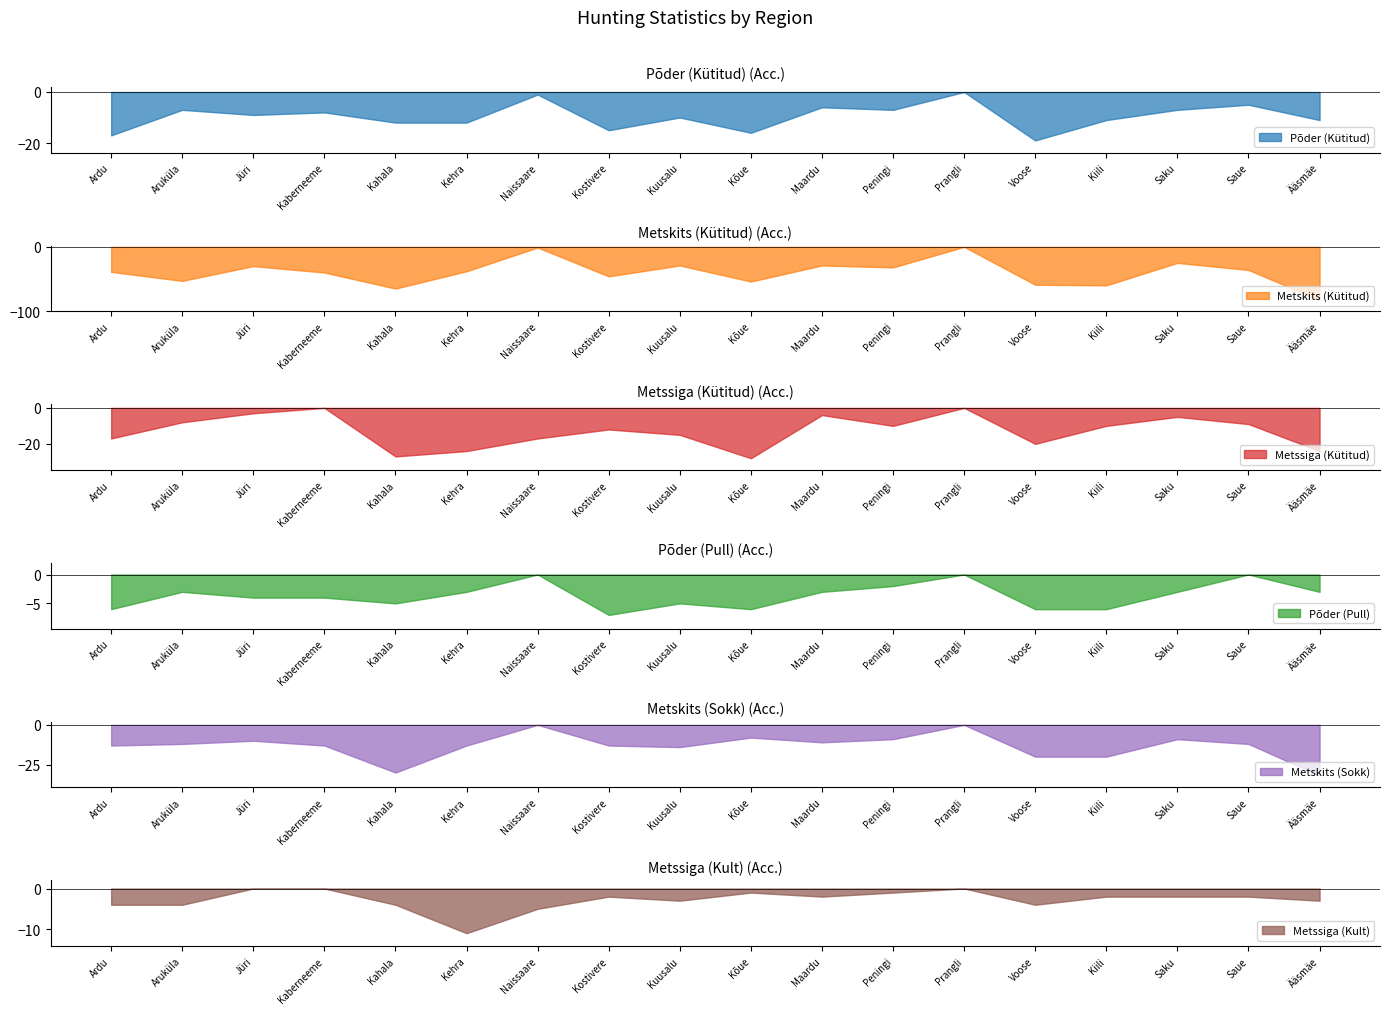

Where does the Metskits (Kütitud) series first go above 39?

Aruküla